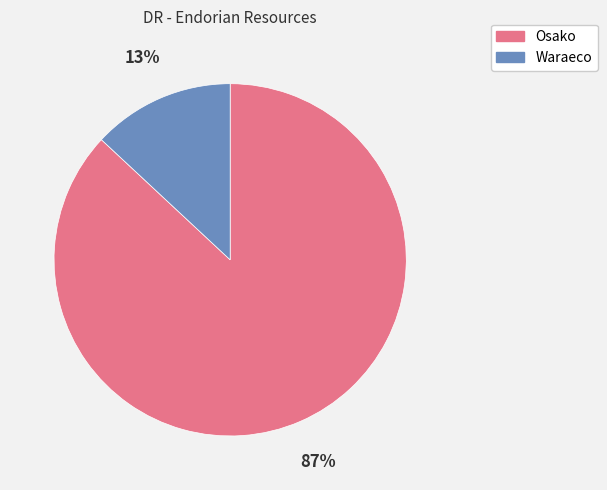

Between Waraeco and Osako, which is larger?

Osako